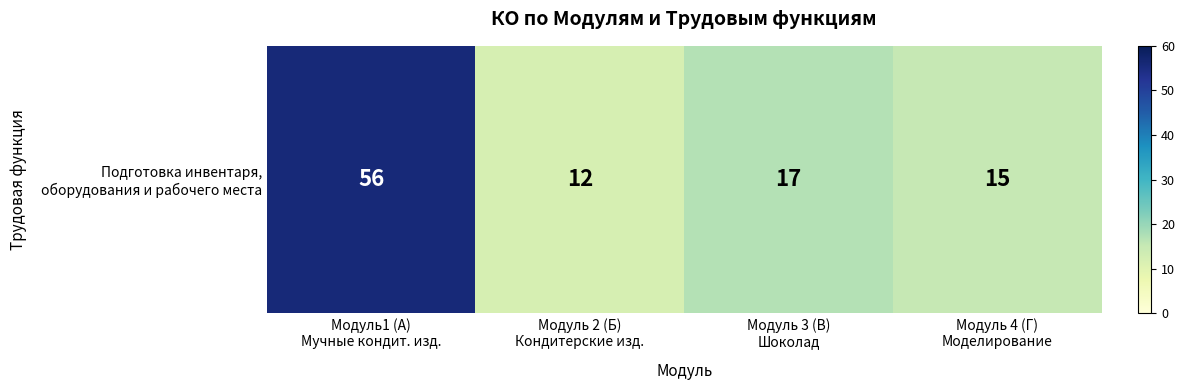

What is the approximate value at Модуль1 (А)
Мучные кондит. изд.?

56